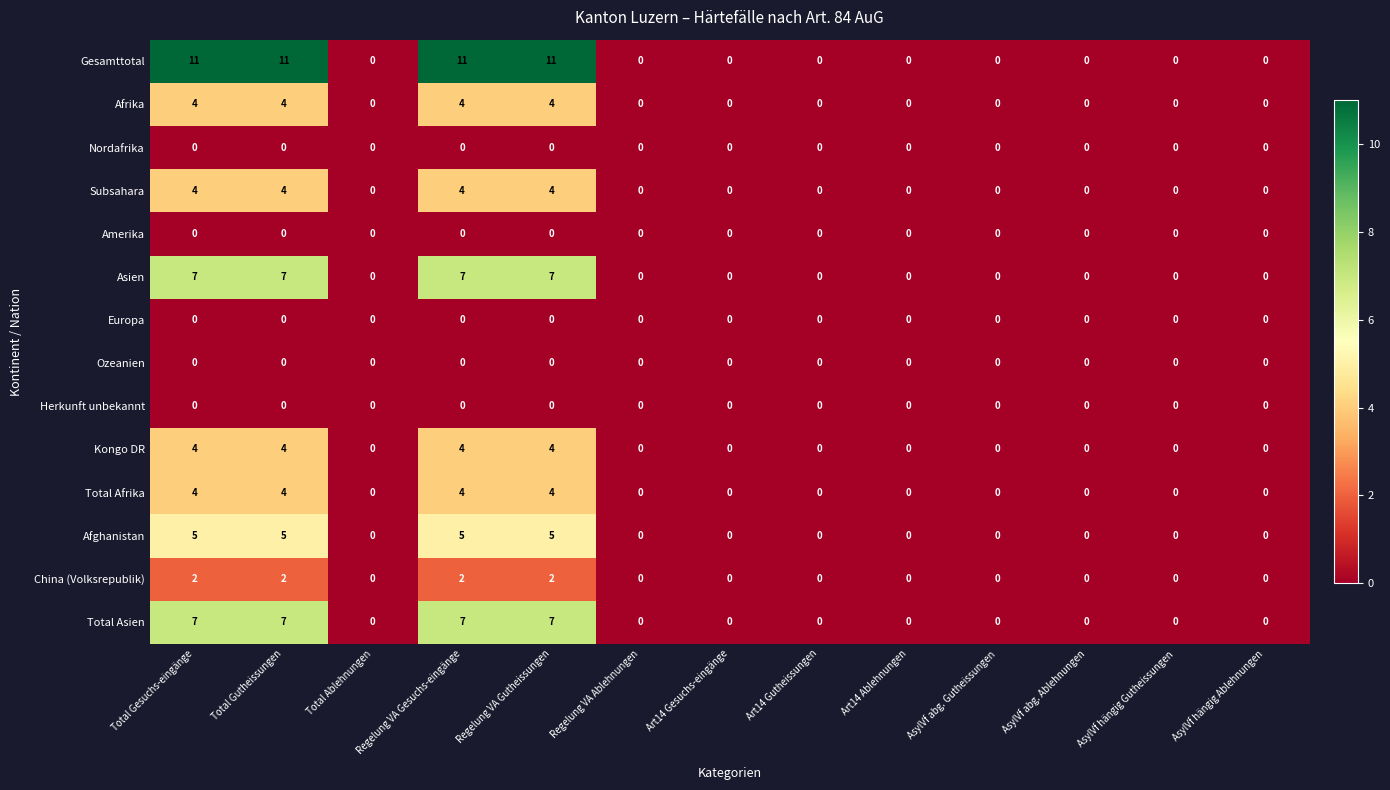

What is the greatest value displayed?

11